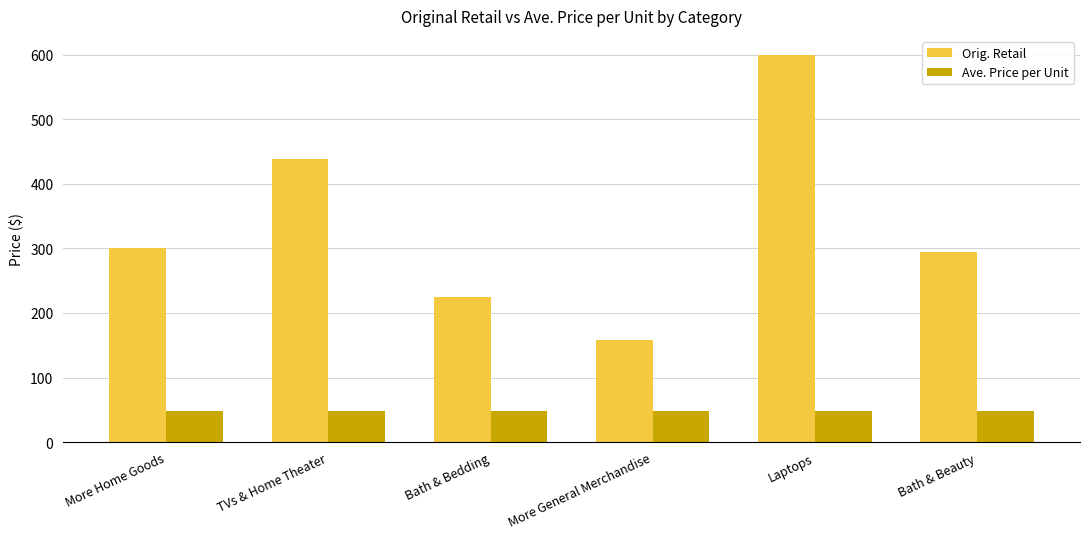

Reading right to left, transcribe all the data shown in this chart.

Orig. Retail: 293.7	599.0	158.0	225.0	438.0	300.0
Ave. Price per Unit: 47.9	47.9	47.9	47.9	47.9	47.9